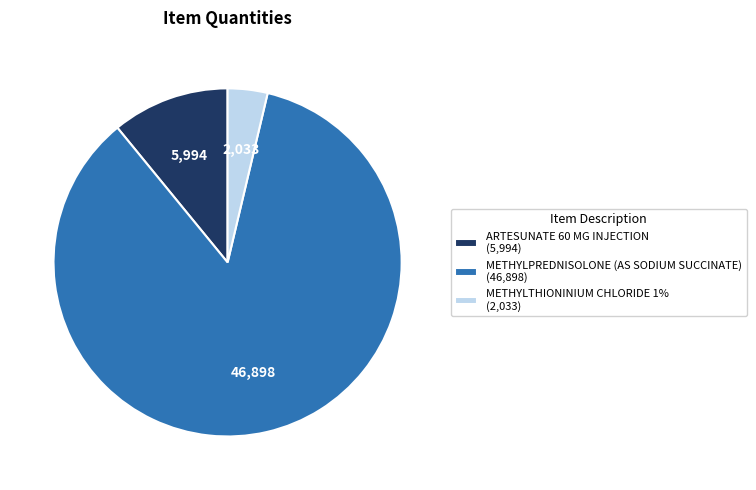

Combined, do METHYLPREDNISOLONE (AS SODIUM SUCCINATE) and METHYLTHIONINIUM CHLORIDE 1% account for over 50%?

Yes